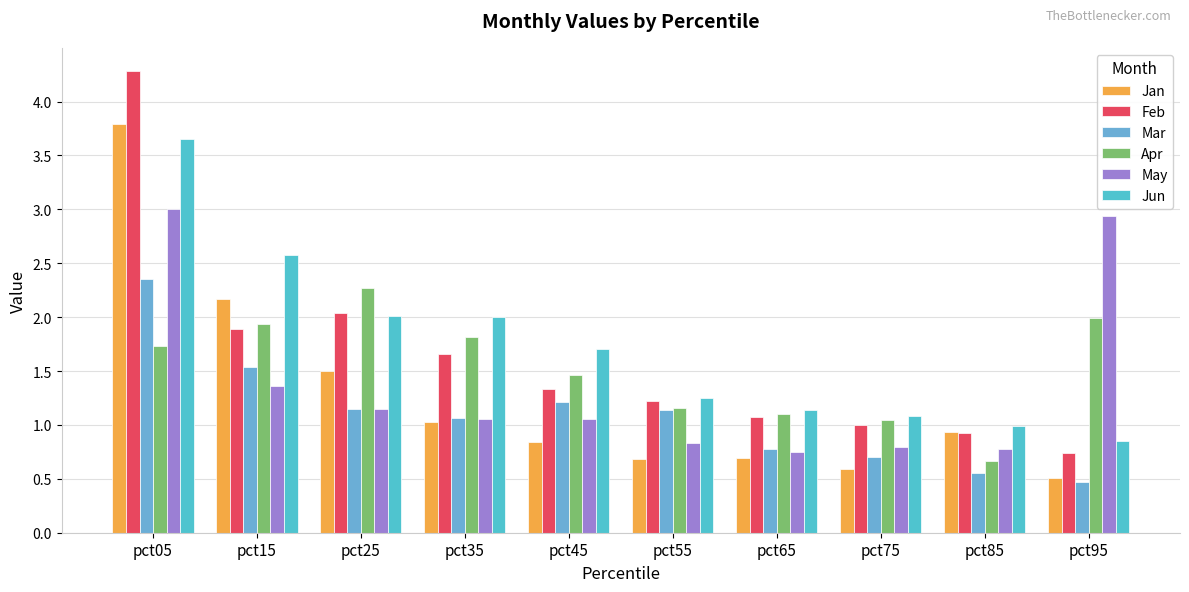

What is the maximum value for Apr?

2.3